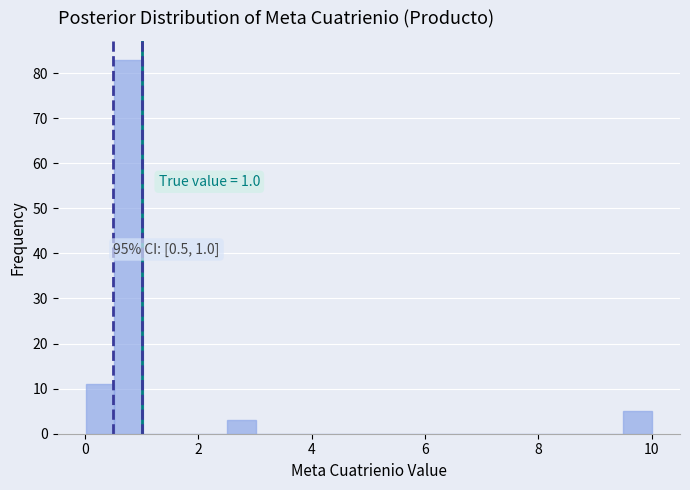

Read against the x-axis, roughly where is the centre of the tallest bar?

0.8